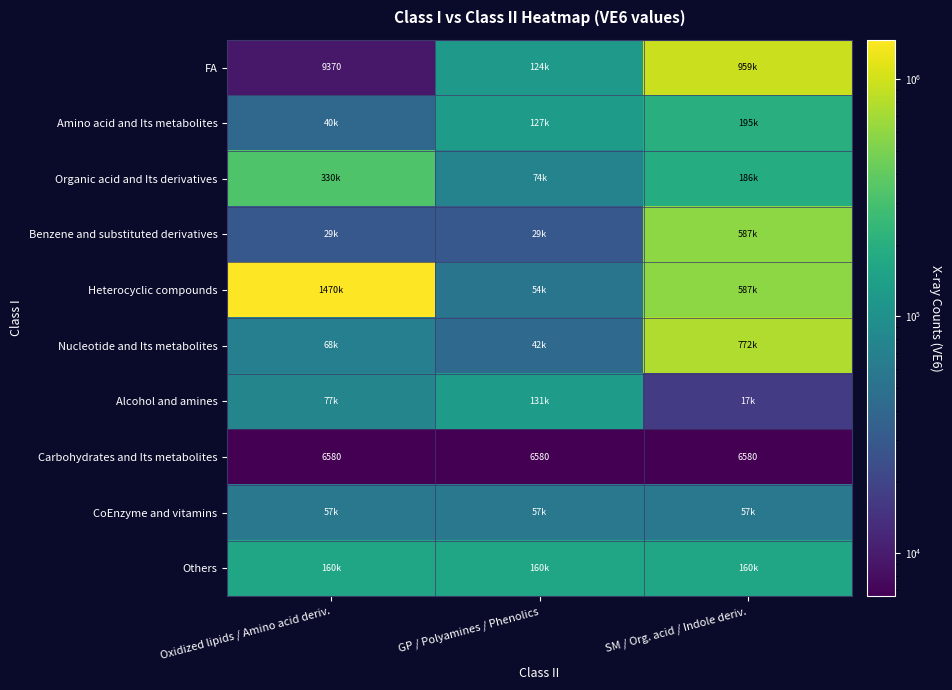

What is the average value of the Carbohydrates and Its metabolites series?

6580